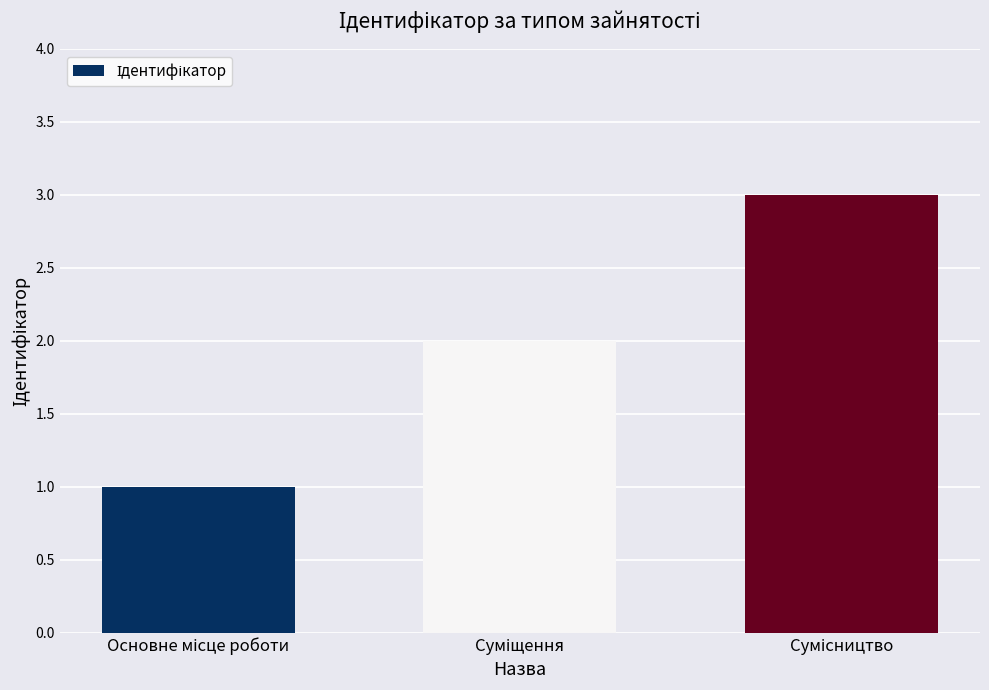

What is the greatest value displayed?

3